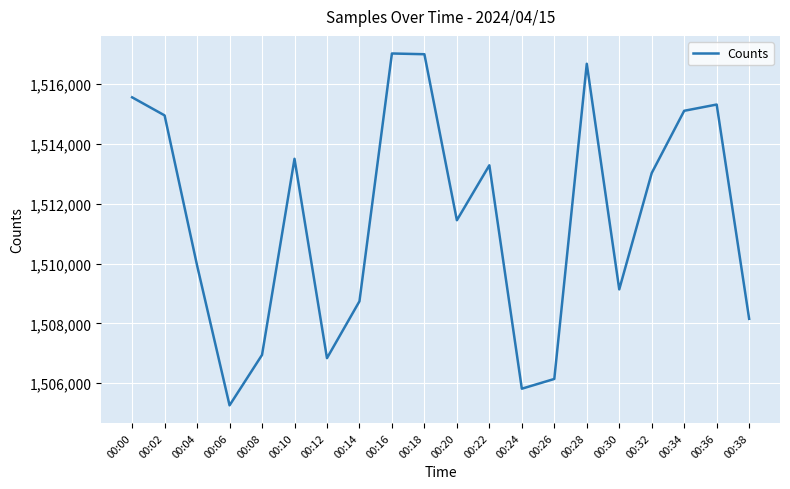

What is the difference between the values at 00:04 and 00:24?

4119